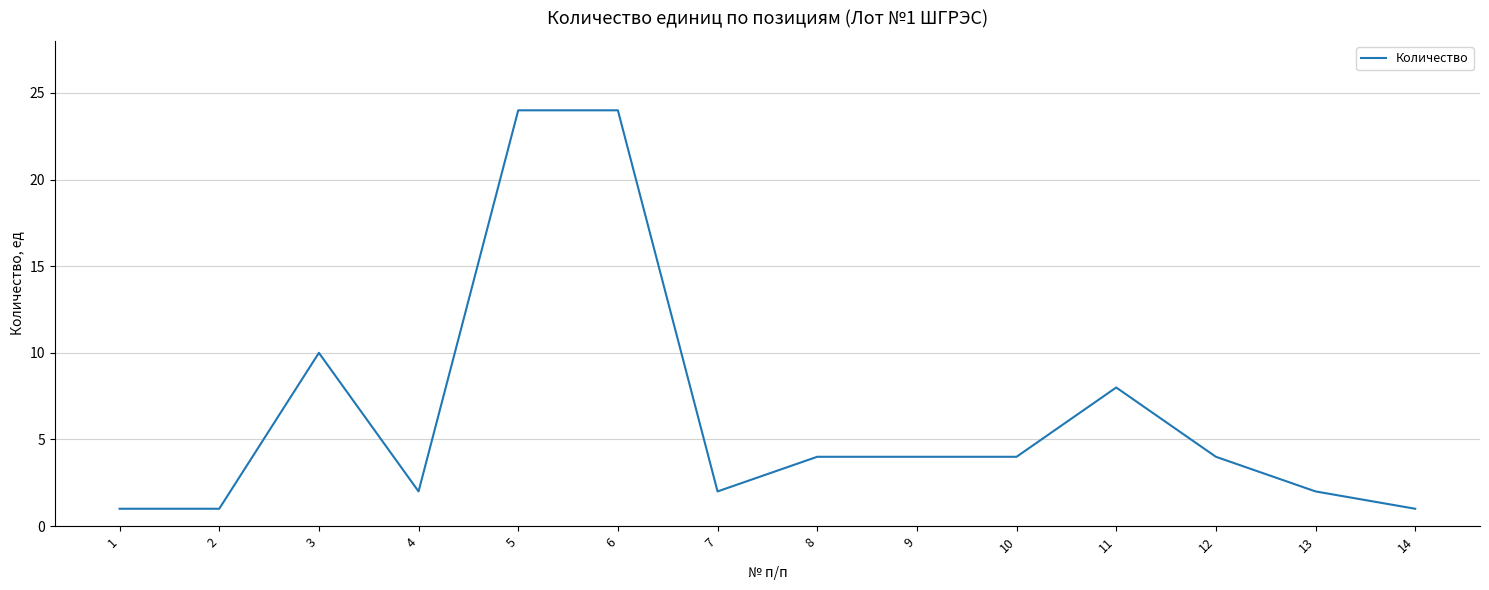

What is the smallest value displayed?

1